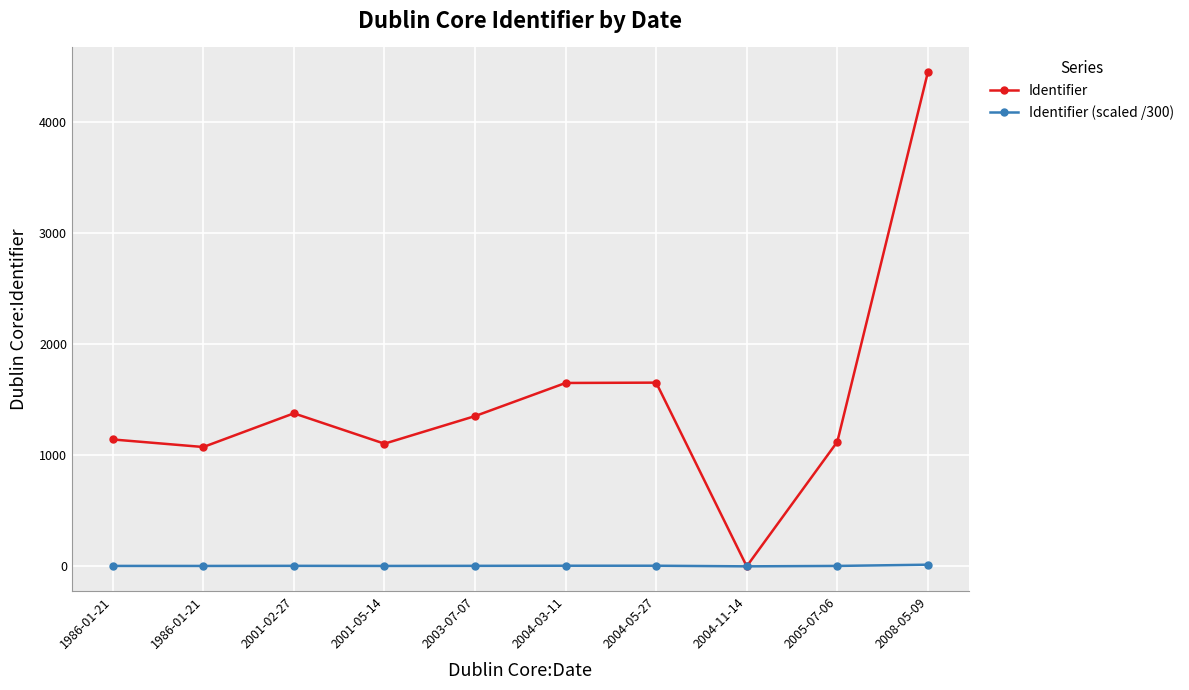

Reading left to right, what are all the values shown in this chart?

Identifier: 1986-01-21=1141.0	1986-01-21=1073.0	2001-02-27=1376.0	2001-05-14=1103.0	2003-07-07=1351.0	2004-03-11=1649.0	2004-05-27=1652.0	2004-11-14=0.0	2005-07-06=1120.0	2008-05-09=4444.0
Identifier (scaled /300): 1986-01-21=3.8	1986-01-21=3.6	2001-02-27=4.6	2001-05-14=3.7	2003-07-07=4.5	2004-03-11=5.5	2004-05-27=5.5	2004-11-14=0.0	2005-07-06=3.7	2008-05-09=14.8